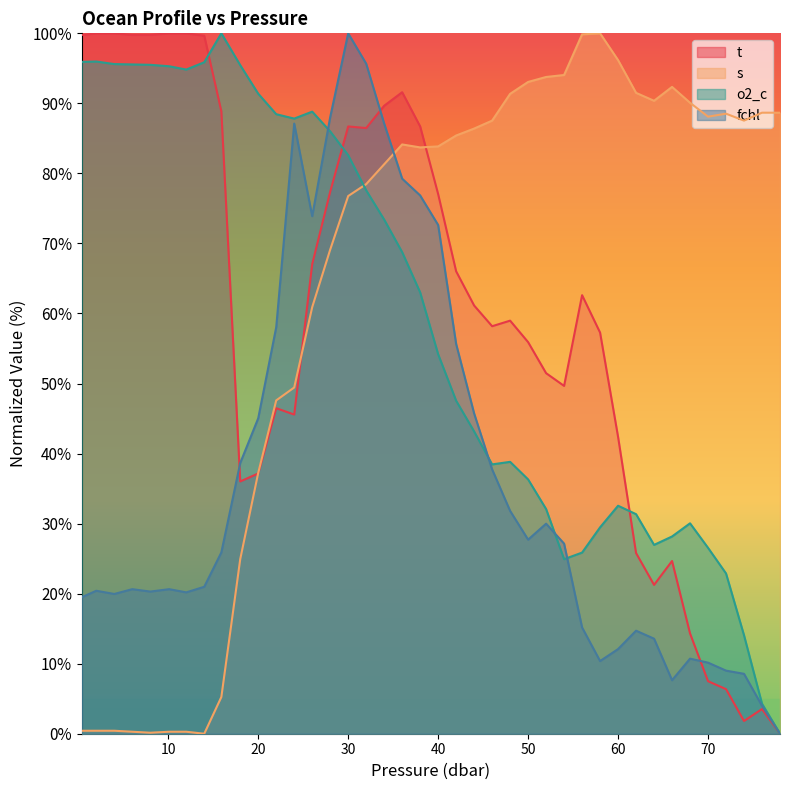

Rank the series by their maximum value, from highest to lowest.

t, s, o2_c, fchl